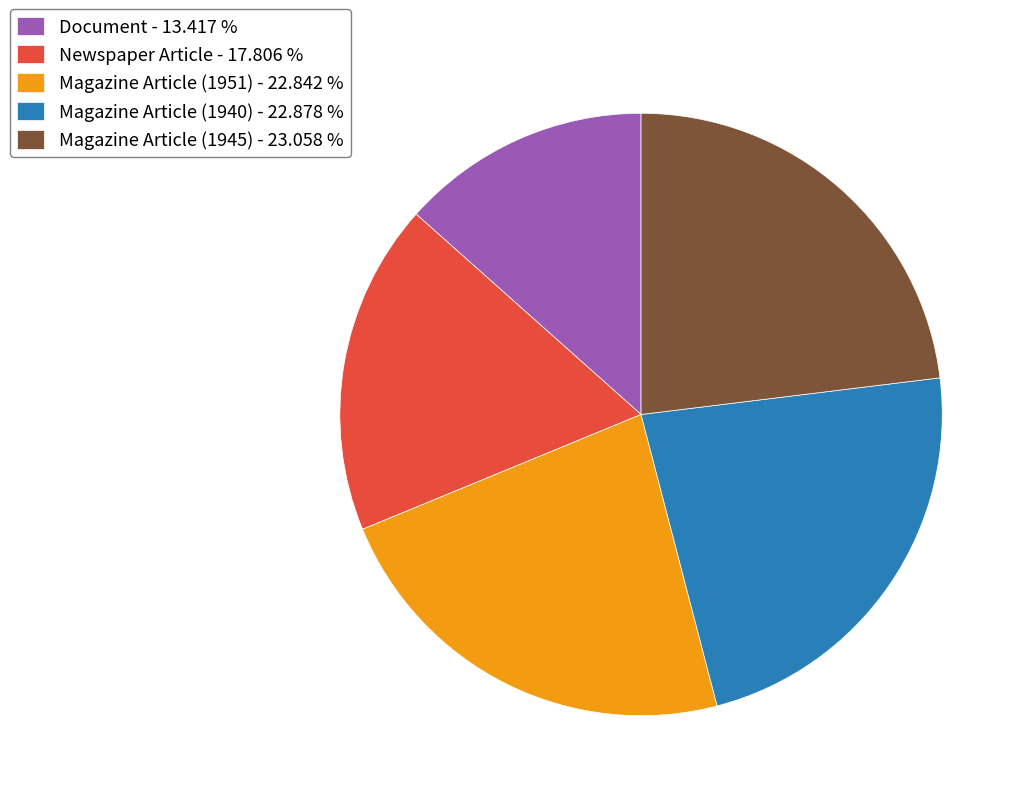

Is Magazine Article (1951) the majority of the pie?

No